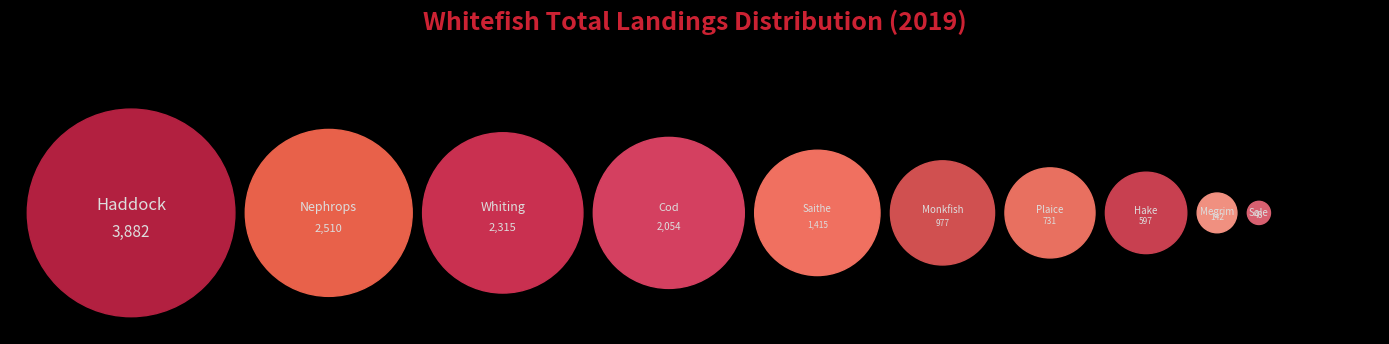

Does Cod account for over 50% of the chart?

No